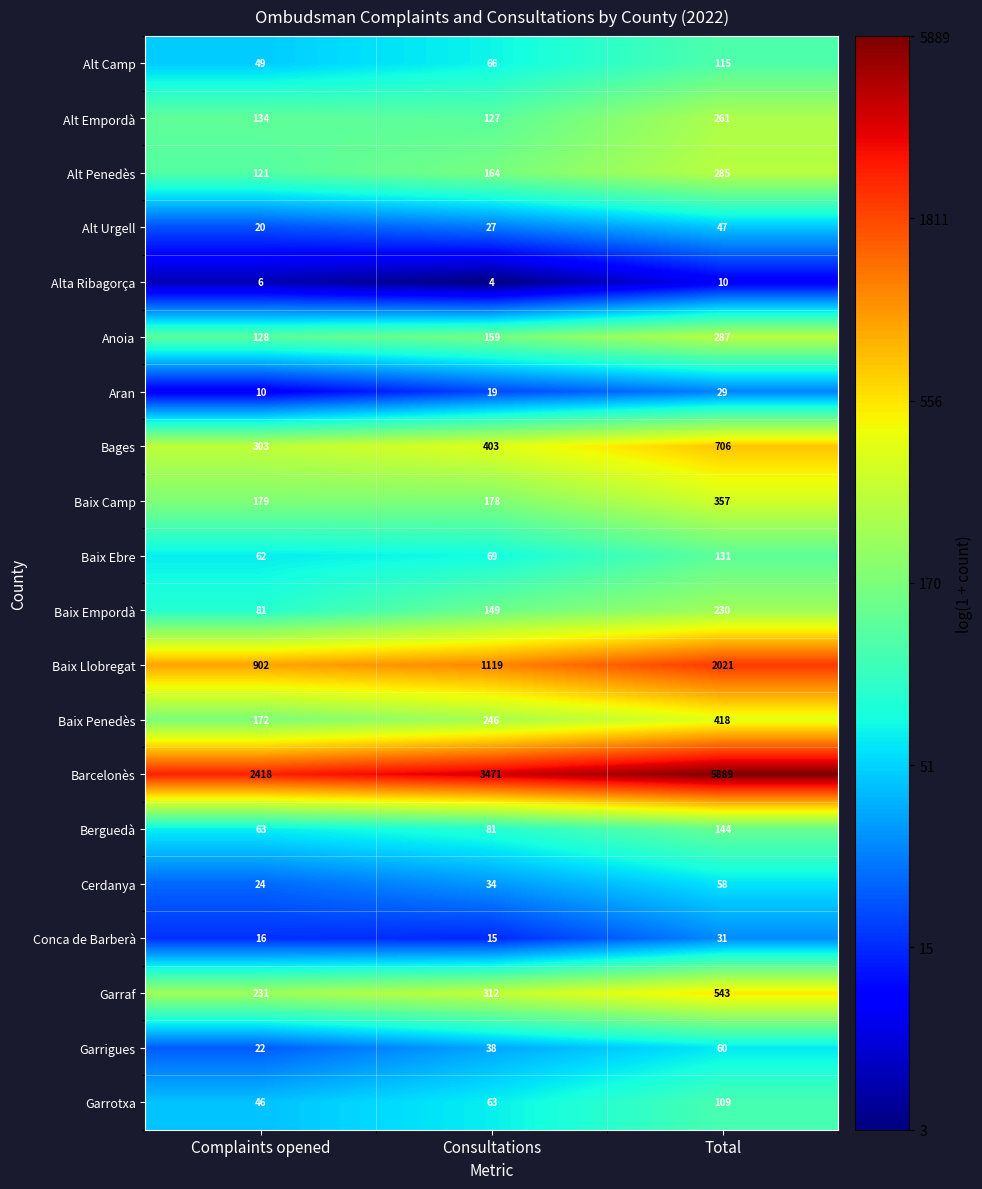

What is the lowest value of the Alt Camp series?

49